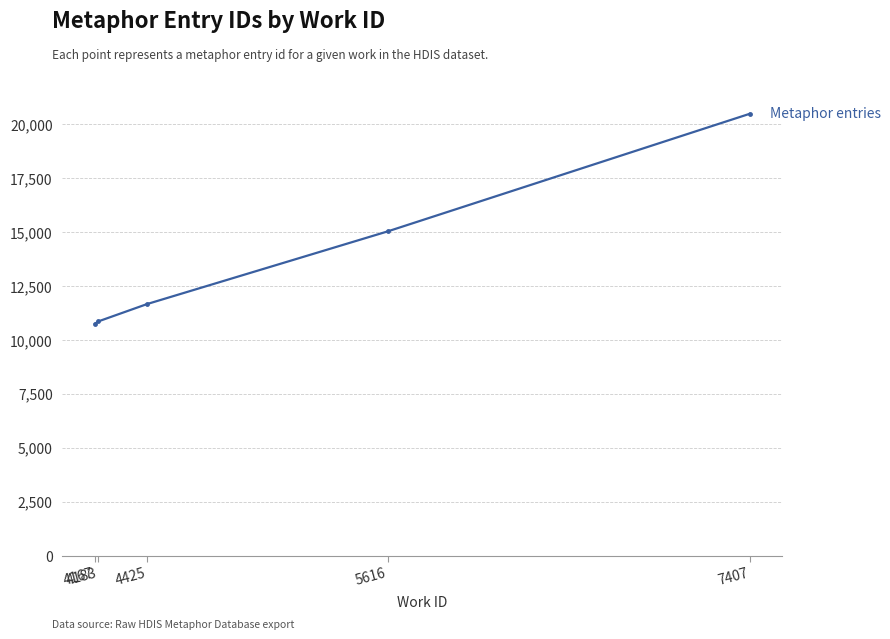

Does the chart display data point markers on the line(s)?

Yes